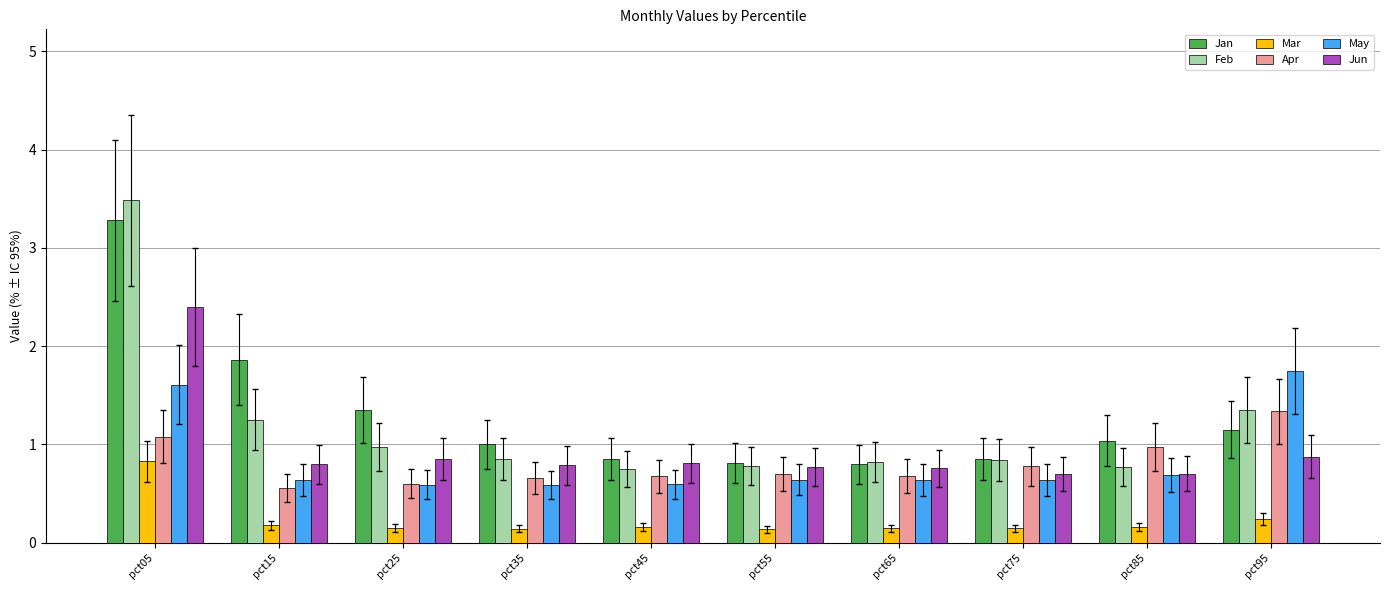

What is the spread (max minus min) of values at pct15?

1.7